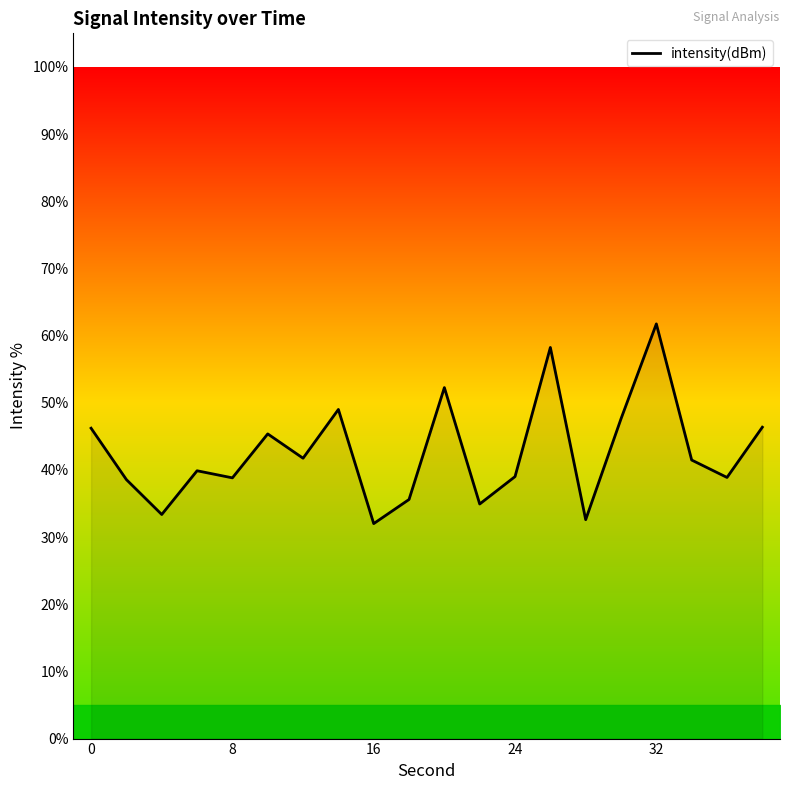

What is the difference between the maximum and minimum values?

29.7